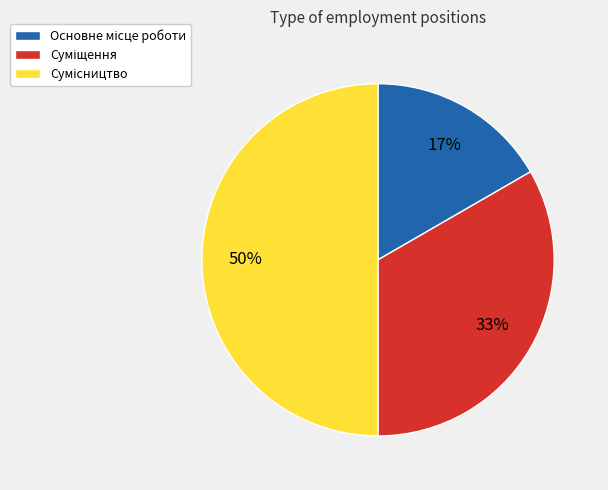

To the nearest percent, what is the difference between the largest and smallest slice percentages?

33%